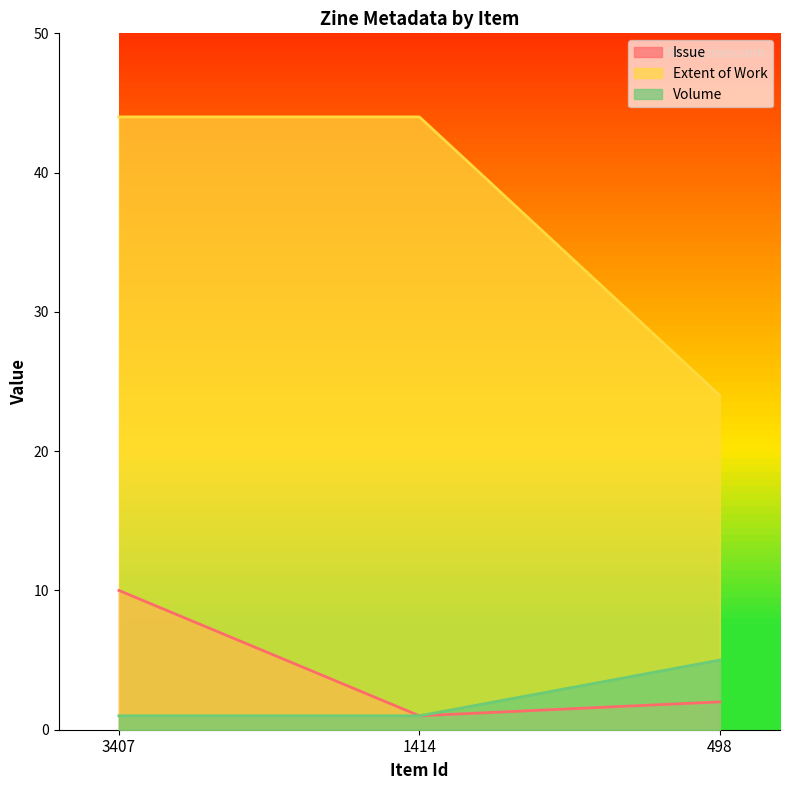

Reading left to right, transcribe all the data shown in this chart.

Issue: 3407=10	1414=1	498=2
Extent of Work: 3407=44	1414=44	498=24
Volume: 3407=1	1414=1	498=5